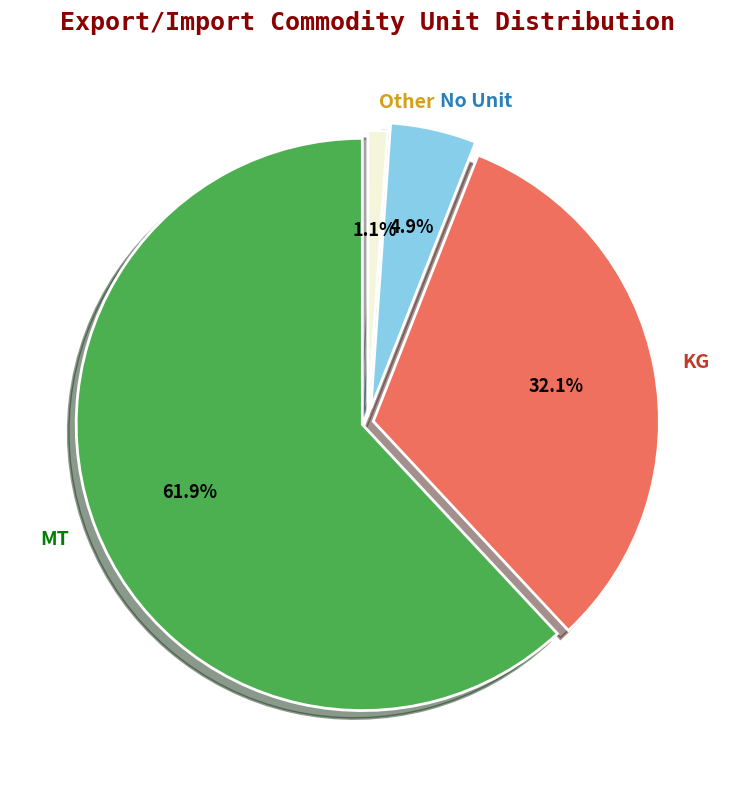

What percentage do KG and Other together represent?

33.2%